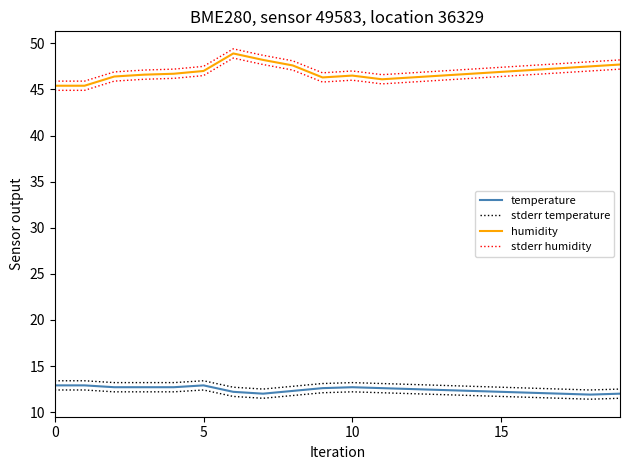

Reading left to right, extract all data points from this chart.

temperature: 12.9	12.9	12.7	12.7	12.7	12.9	12.2	12.0	12.3	12.6	12.7	12.6	12.5	12.4	12.3	12.2	12.1	12.0	11.9	12.0
stderr temperature: 13.4	13.4	13.2	13.2	13.2	13.4	12.7	12.5	12.8	13.1	13.2	13.1	13.0	12.9	12.8	12.7	12.6	12.5	12.4	12.5
humidity: 45.4	45.4	46.4	46.6	46.7	47.0	48.9	48.2	47.6	46.3	46.5	46.1	46.3	46.5	46.7	46.9	47.1	47.3	47.5	47.7
stderr humidity: 45.9	45.9	46.9	47.1	47.2	47.5	49.4	48.7	48.1	46.8	47.0	46.6	46.8	47.0	47.2	47.4	47.6	47.8	48.0	48.2